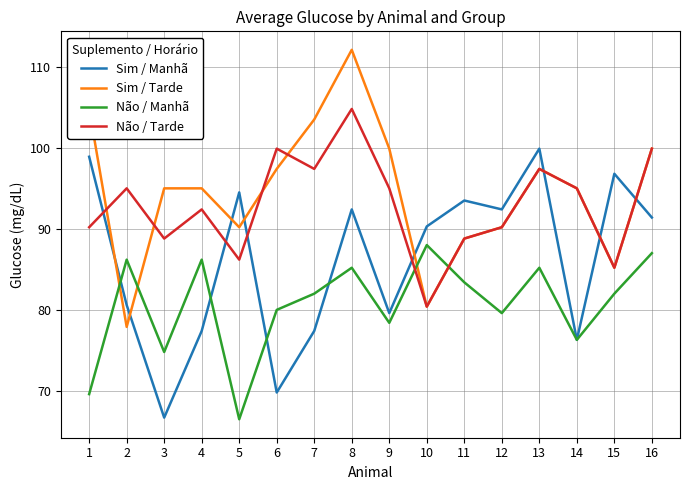

Which category has the highest value in the Sim / Tarde series?

8